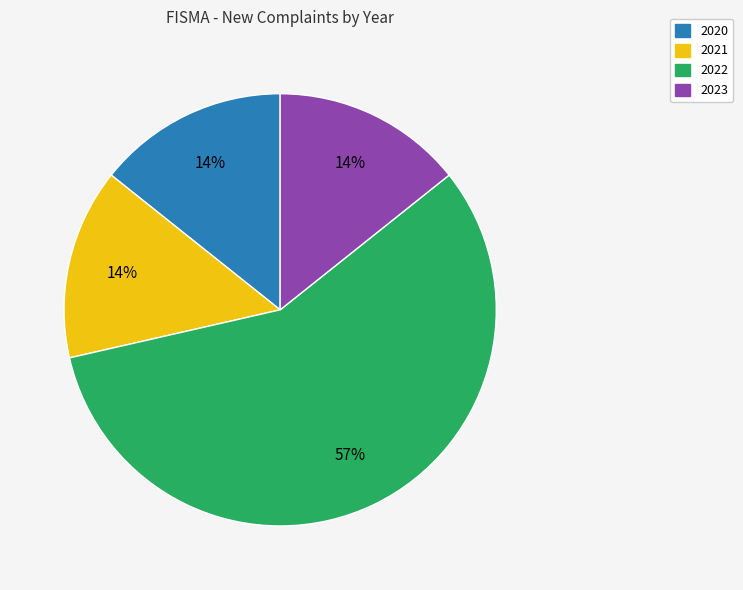

To the nearest percent, what is the difference between the largest and smallest slice percentages?

43%